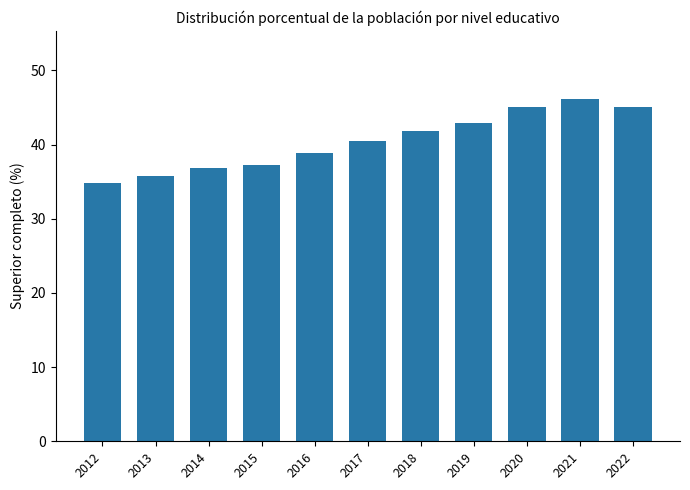

What is the difference between the maximum and minimum values?

11.3